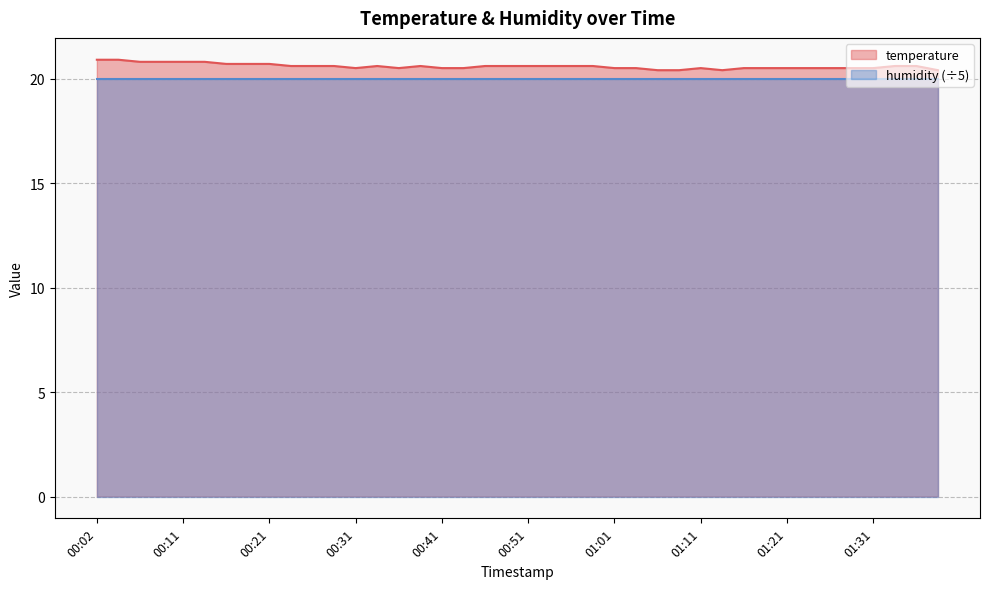

Does the chart have visible grid lines?

Yes